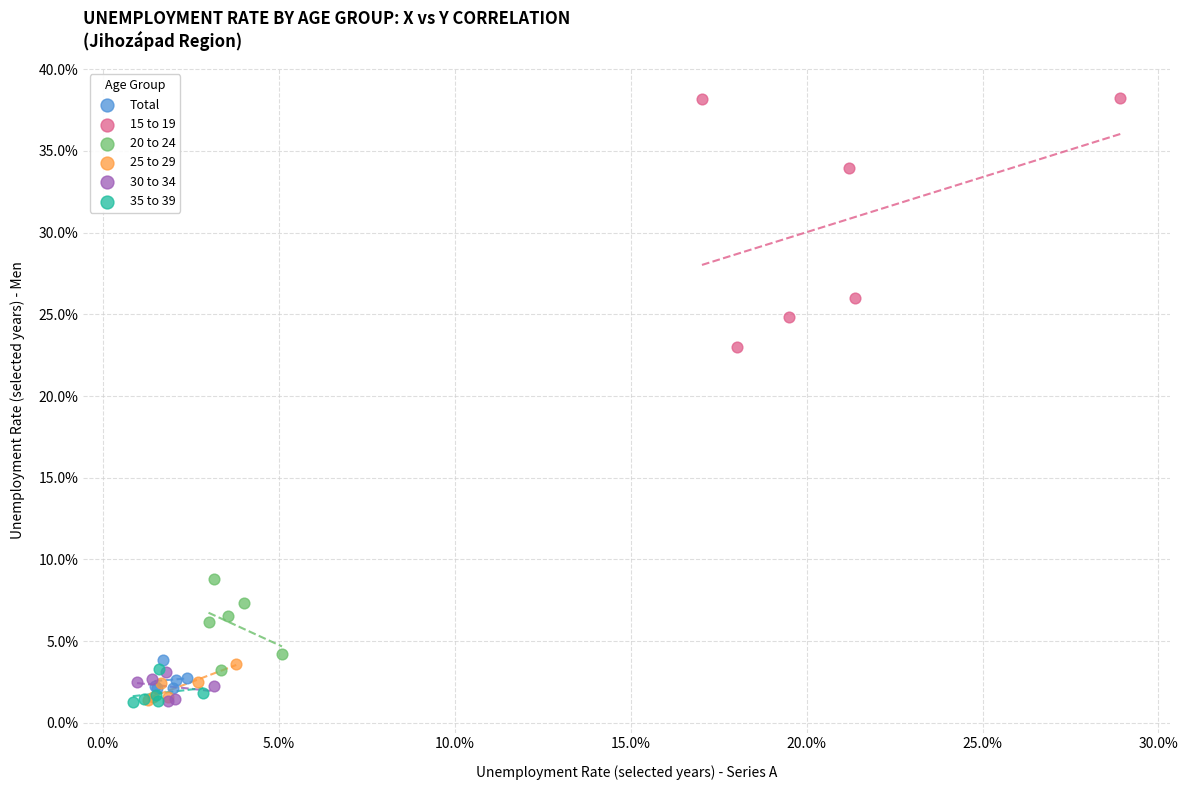

Which series reaches the maximum Y coordinate?

15 to 19